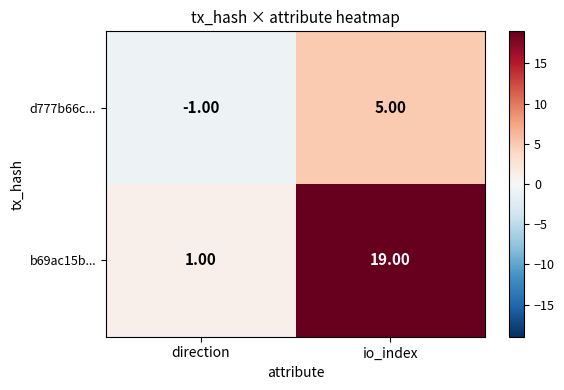

At which category is the sum across all series the highest?

io_index